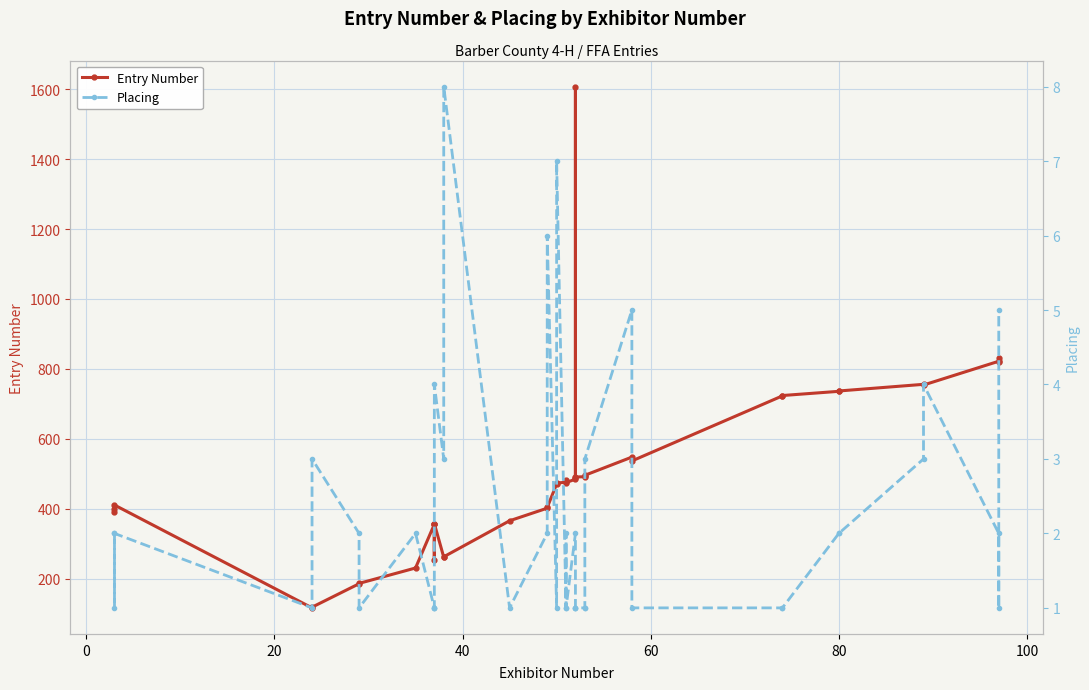

List the series in order of their overall mean, lowest first.

Placing, Entry Number